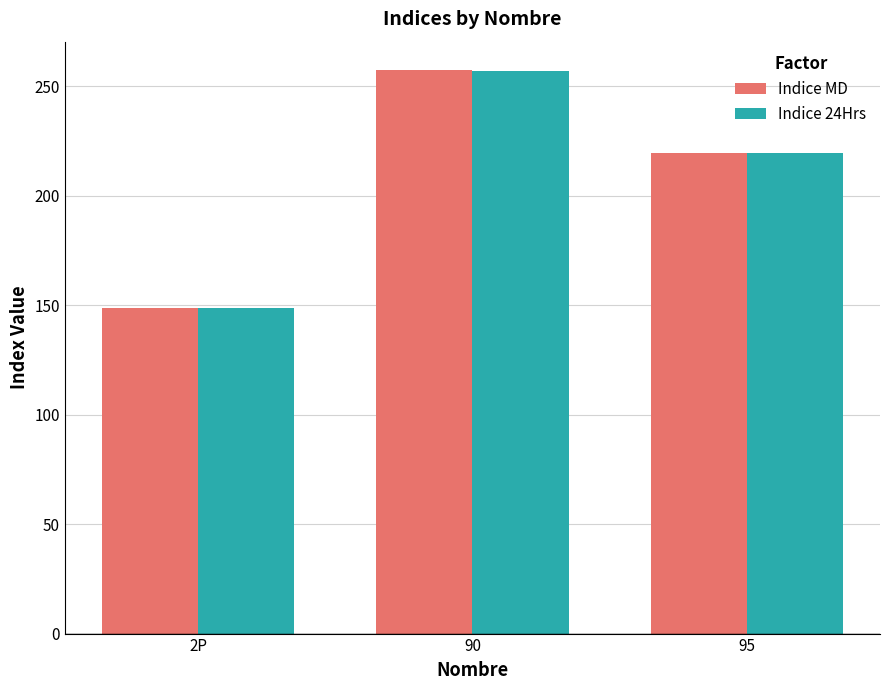

What is the difference between the maximum and minimum values in the Indice 24Hrs series?

108.4